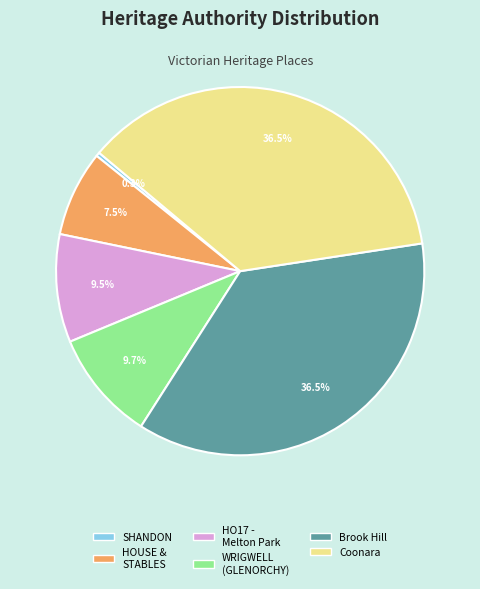

To the nearest percent, what is the difference between the largest and smallest slice percentages?

36%